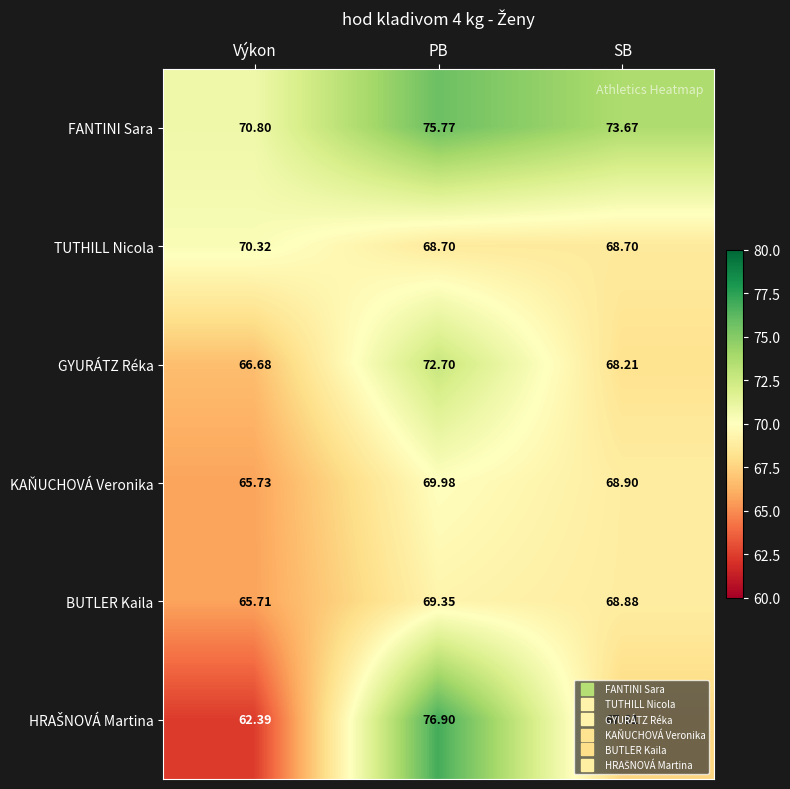

Count the number of data series in this chart.

6